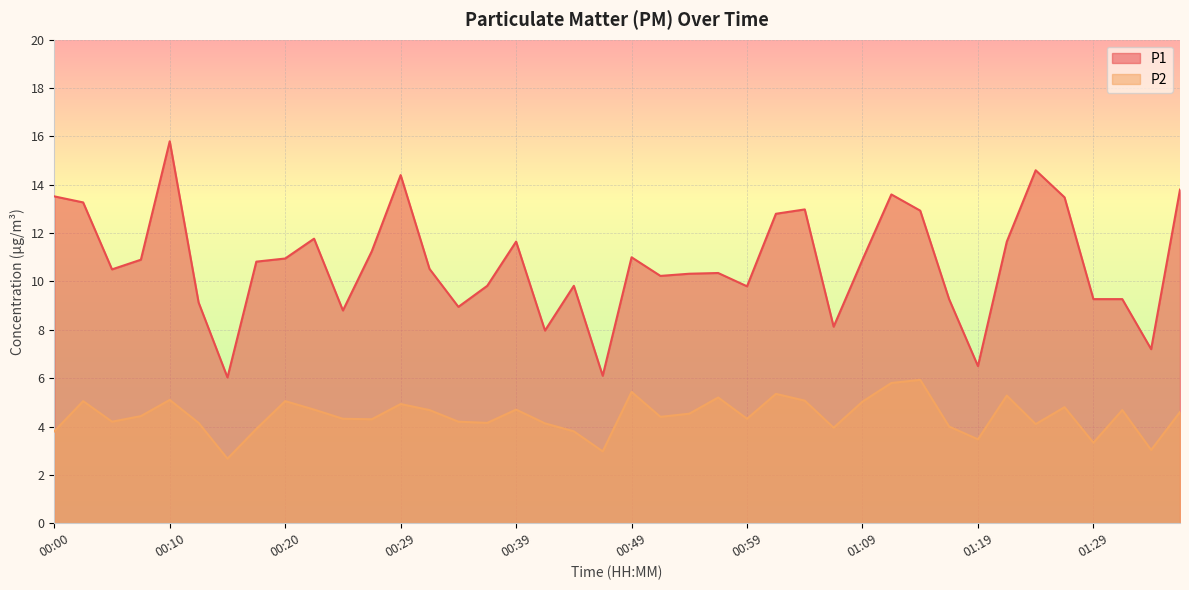

How many lines are shown in the chart?

2